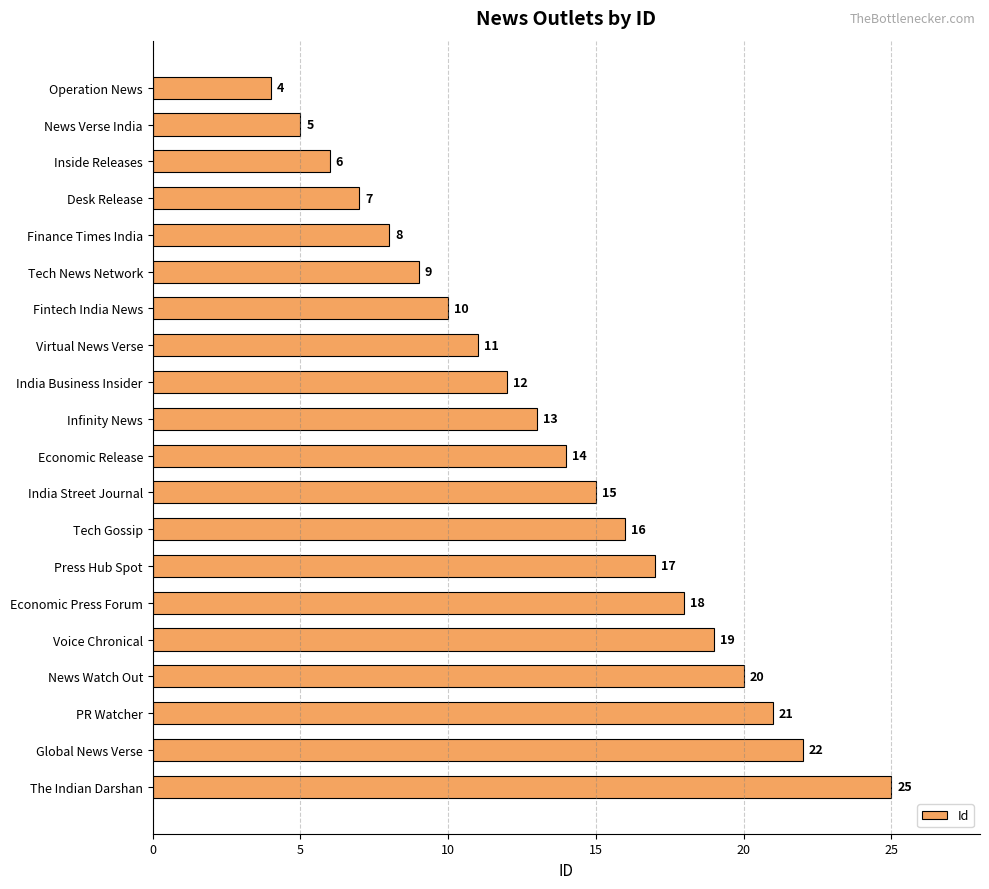

What is the approximate value at Finance Times India?

8